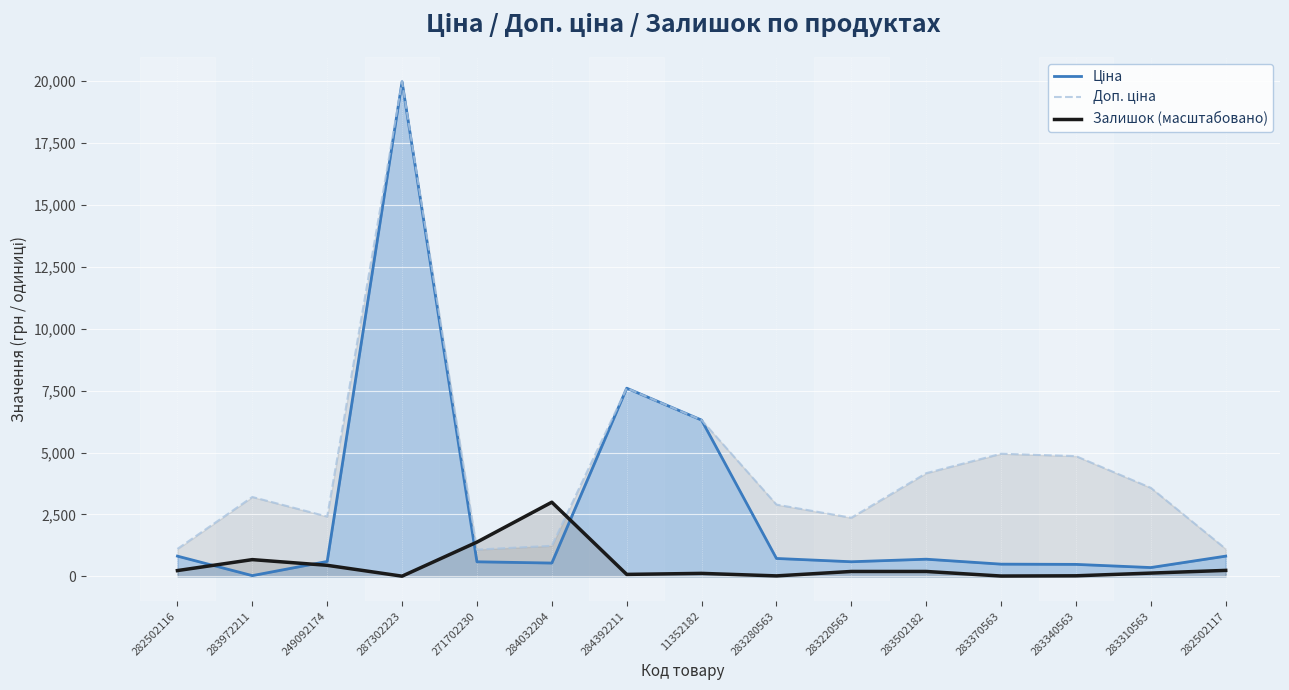

List the series in order of their peak value, lowest first.

Залишок (масштабовано), Ціна, Доп. ціна